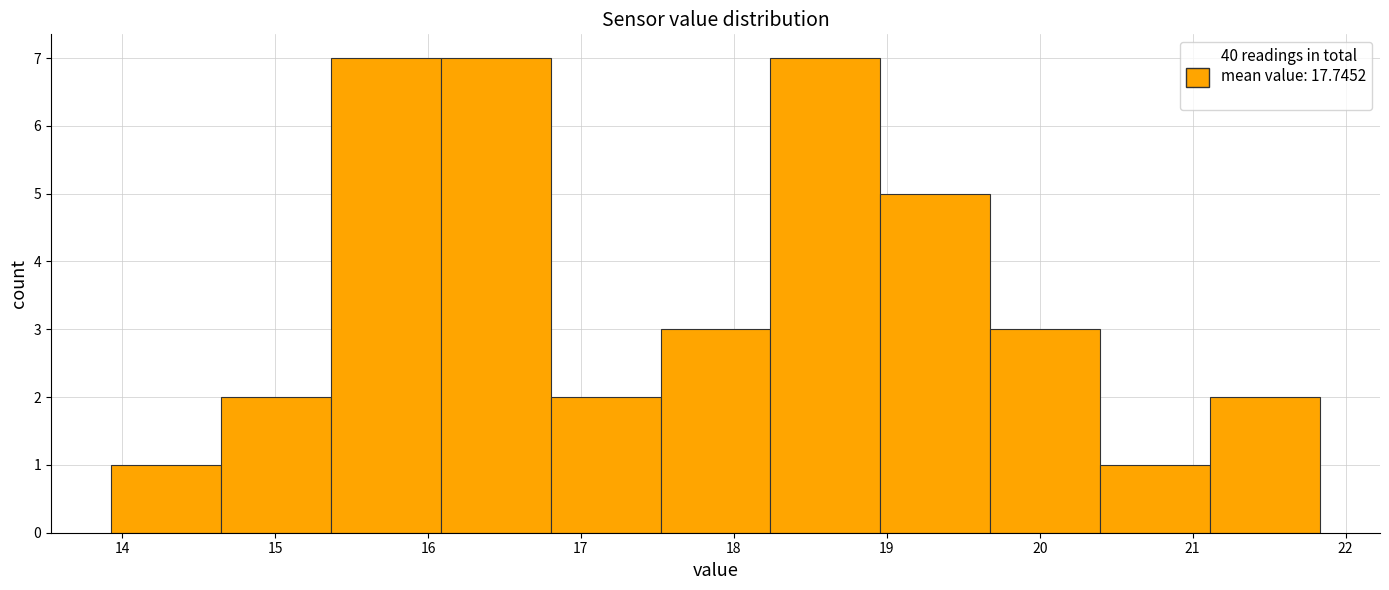

Reading left to right, transcribe this chart: for each bar, give the range it covers on the x-axis and its height. Neither the bar edges nor the heights are printed on the chart, so give them approximately, as read against the axes.

13.9 to 14.6: 1
14.6 to 15.4: 2
15.4 to 16.1: 7
16.1 to 16.8: 7
16.8 to 17.5: 2
17.5 to 18.2: 3
18.2 to 19.0: 7
19.0 to 19.7: 5
19.7 to 20.4: 3
20.4 to 21.1: 1
21.1 to 21.8: 2